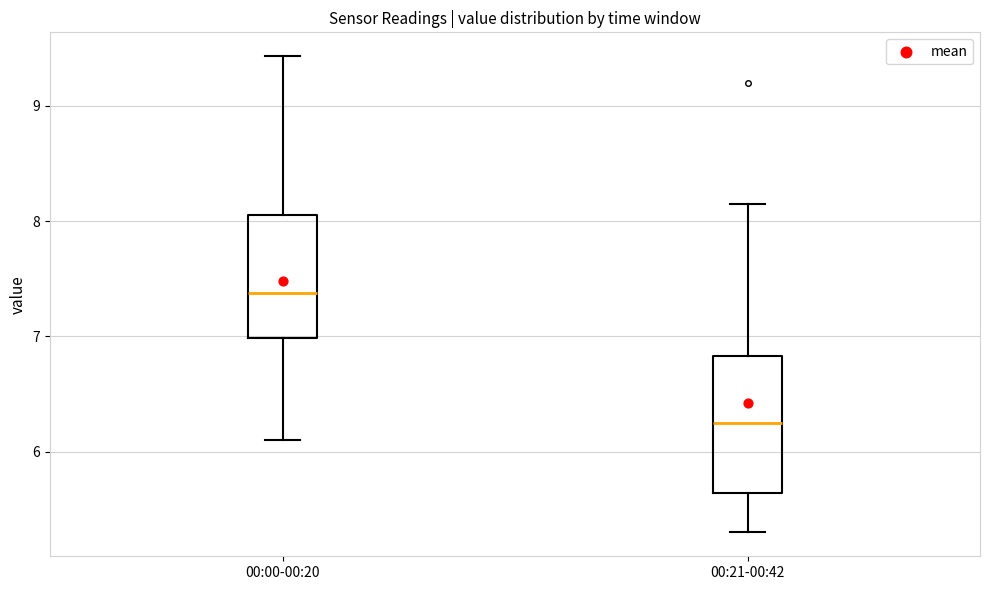

Which box's median line is the highest?

00:00-00:20